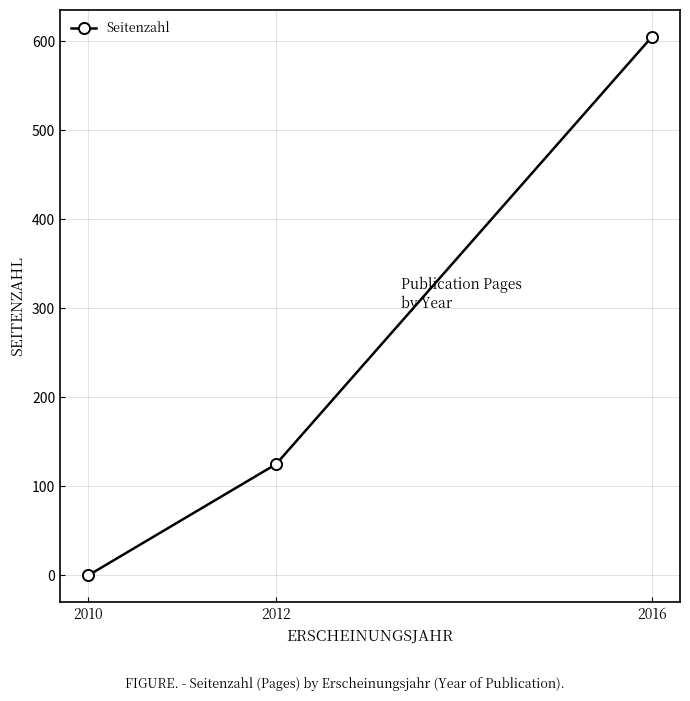

How many data points are less than 125?

1